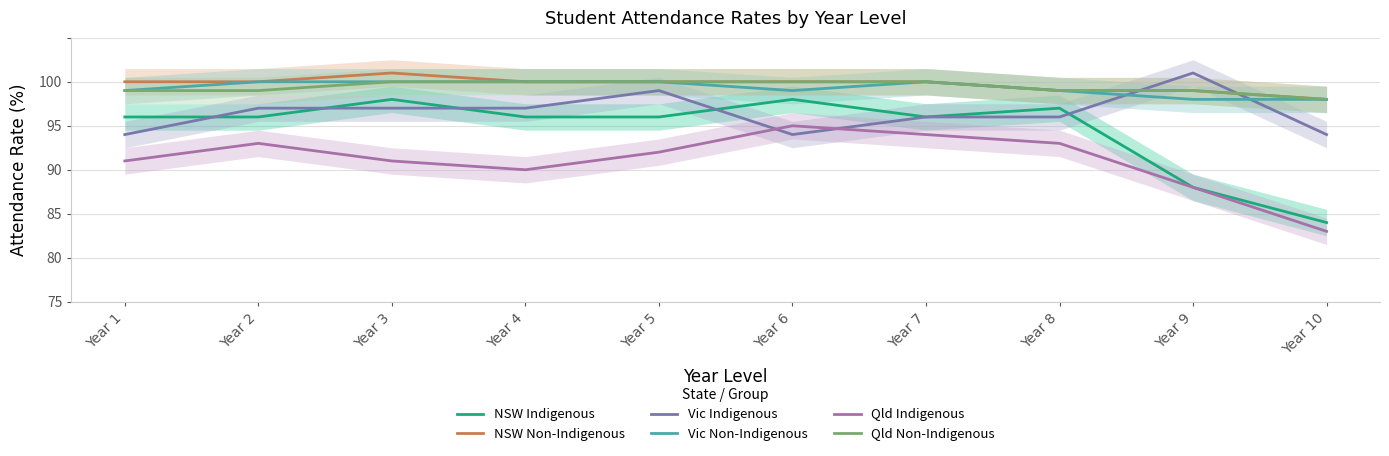

What is the value of the NSW Indigenous point at the 9th from the left?

83